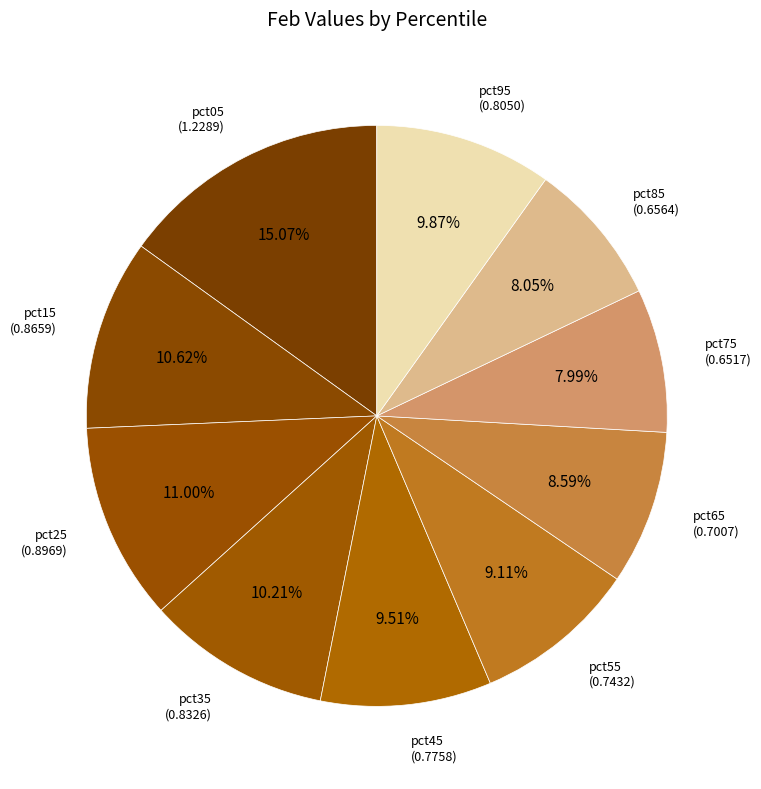

Does pct55 represent more than half of the total?

No